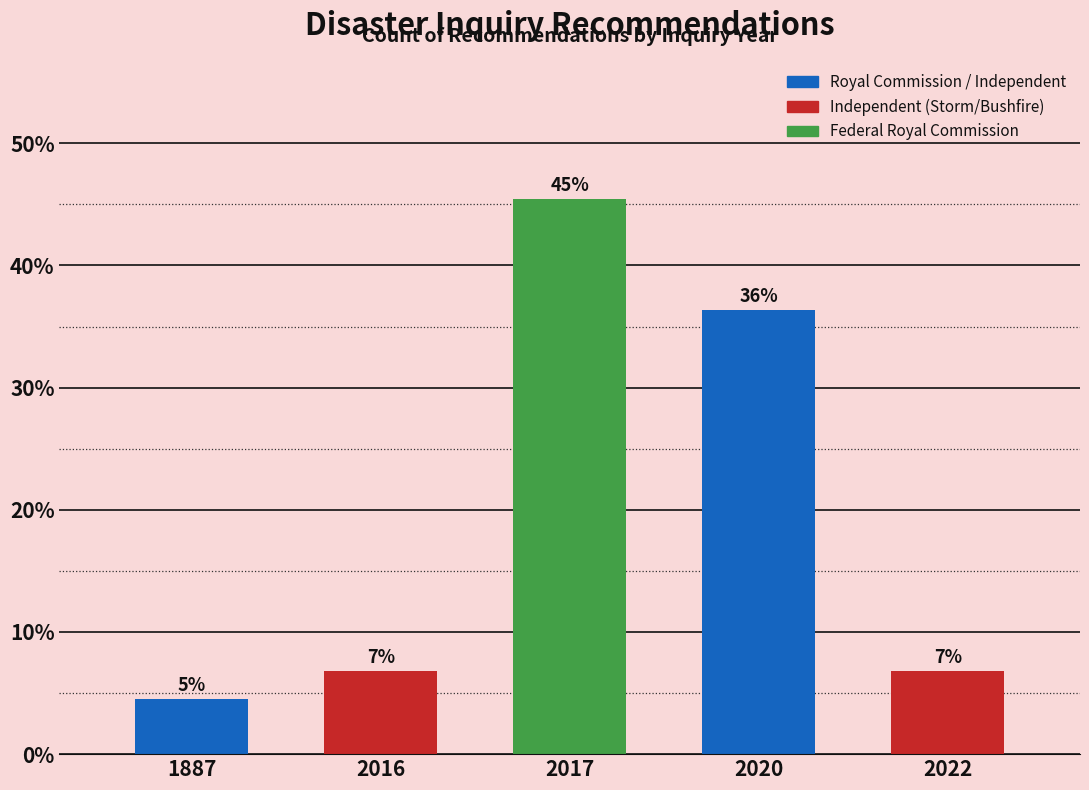

How many bars are there in total?

5